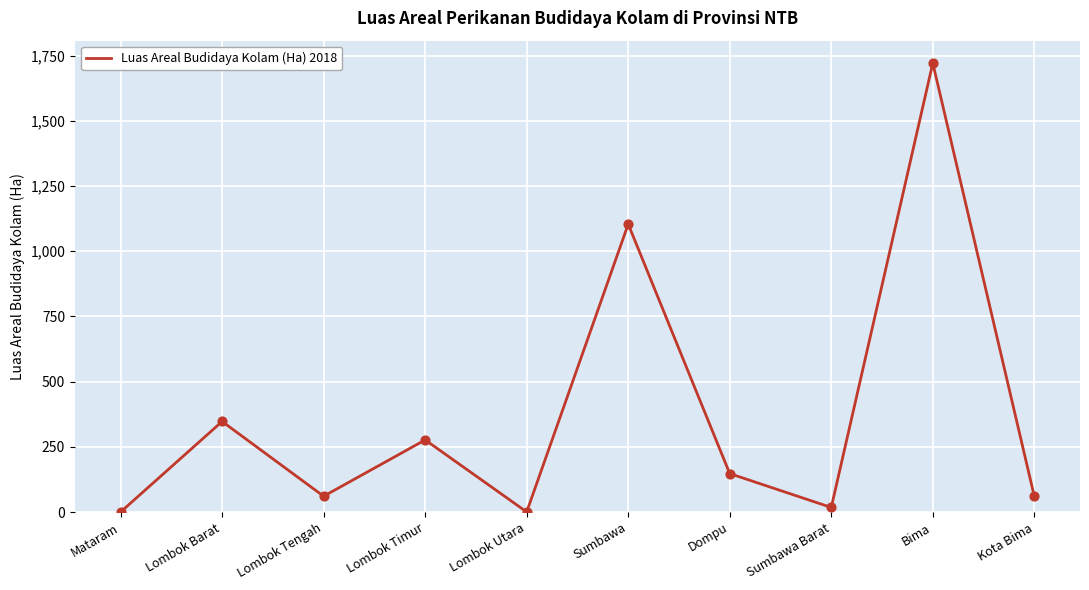

What is the change in value from Mataram to Dompu?

+147.3